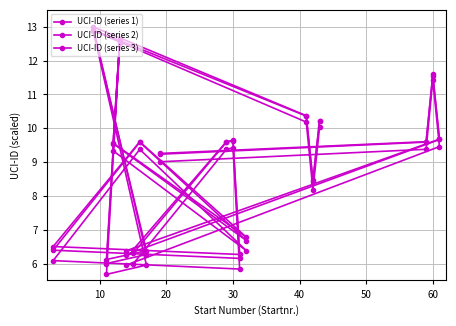

Where do UCI-ID (series 2) and UCI-ID (series 1) first cross each other?

10 and 20